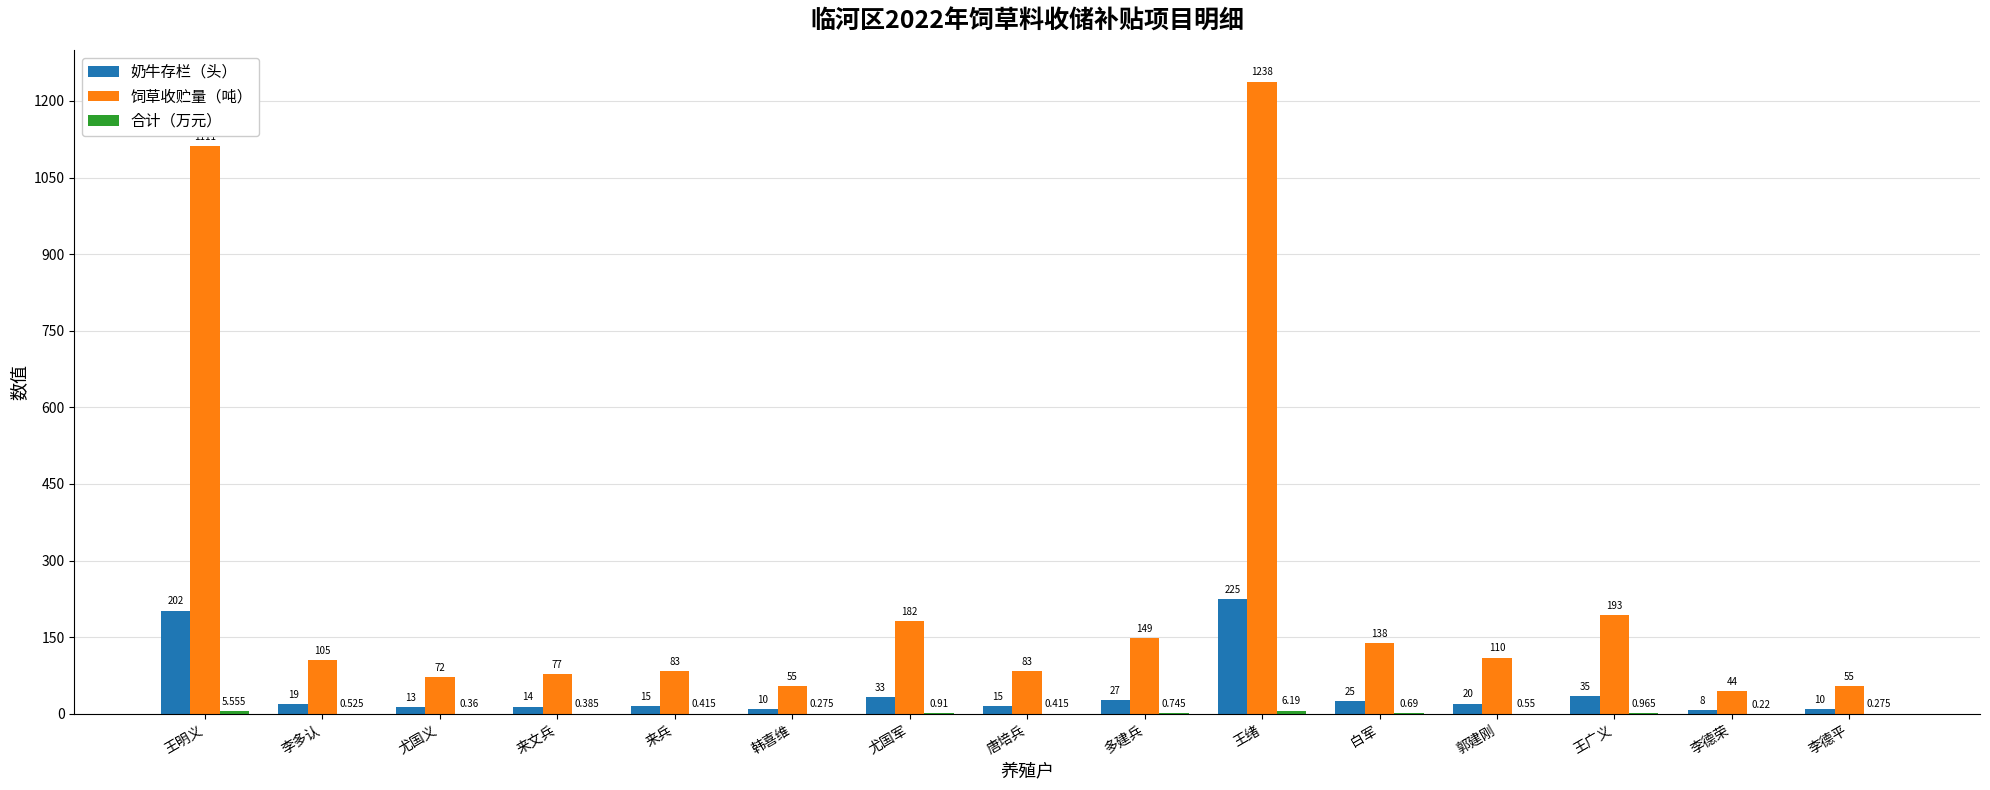

Are the bars horizontal?

No